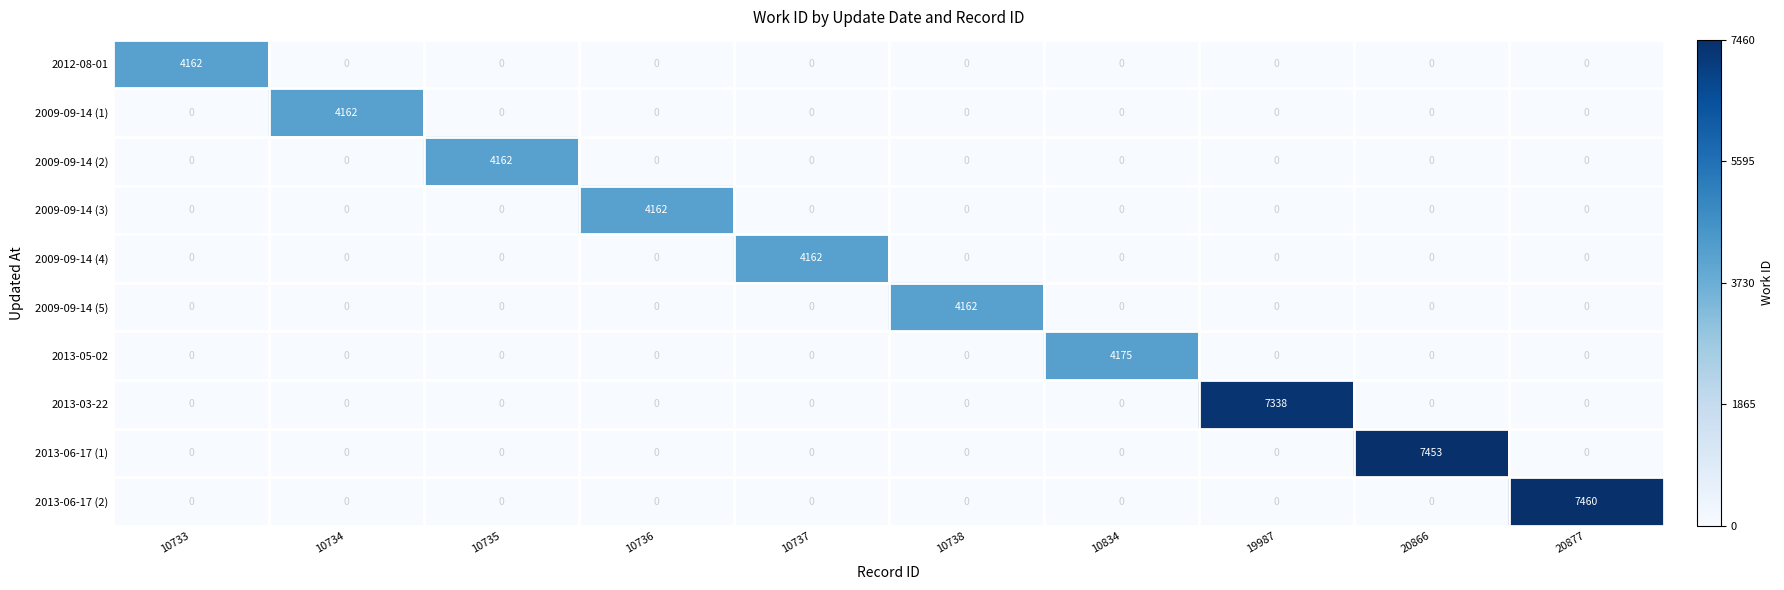

True or false: 2009-09-14 (1) has a value of 1733 at 20866.

False